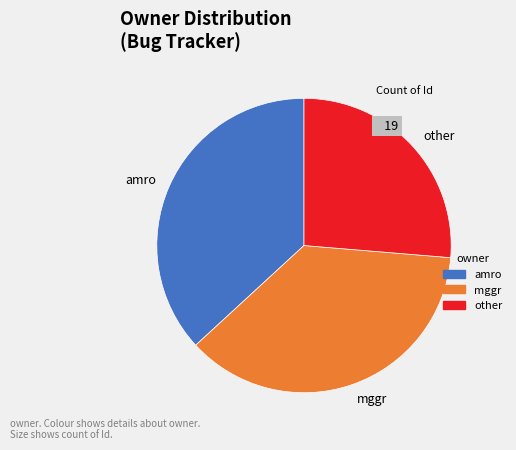

Approximately how many times larger is the value at amro compared to other?

1.4